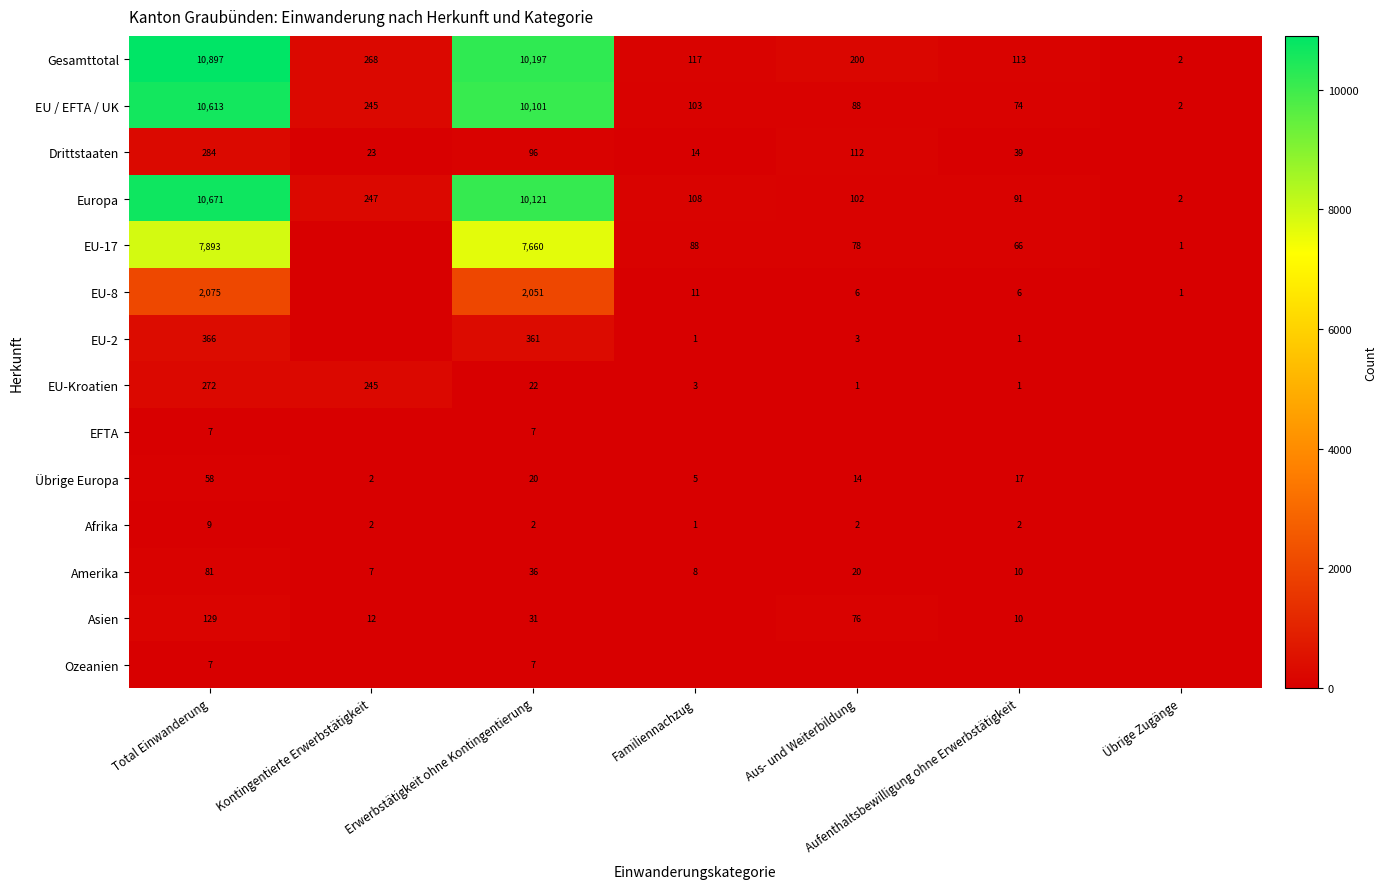

The value of EU-8 at Erwerbstätigkeit ohne Kontingentierung is 2051. True or false?

True